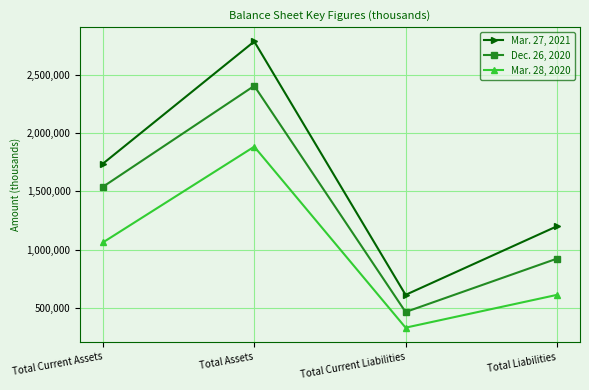

What is the total value across all series at Total Current Liabilities?

1404035